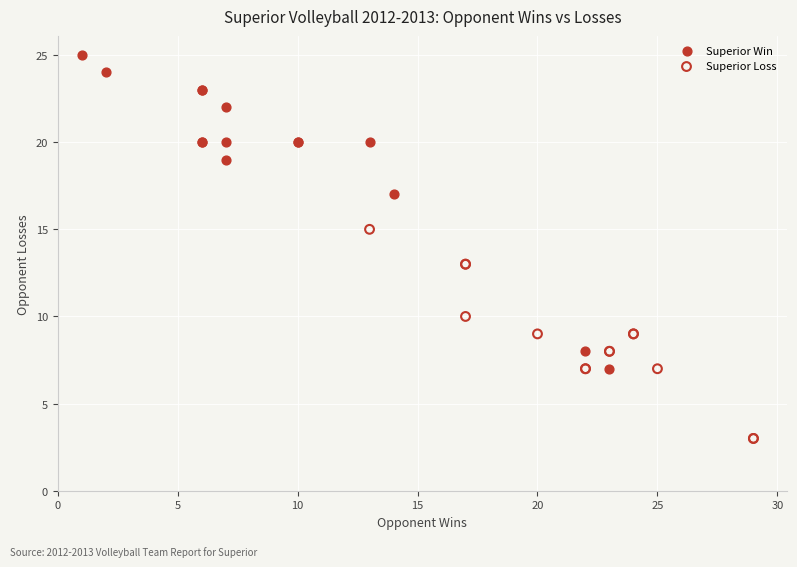

Which series reaches the maximum Y coordinate?

Superior Win